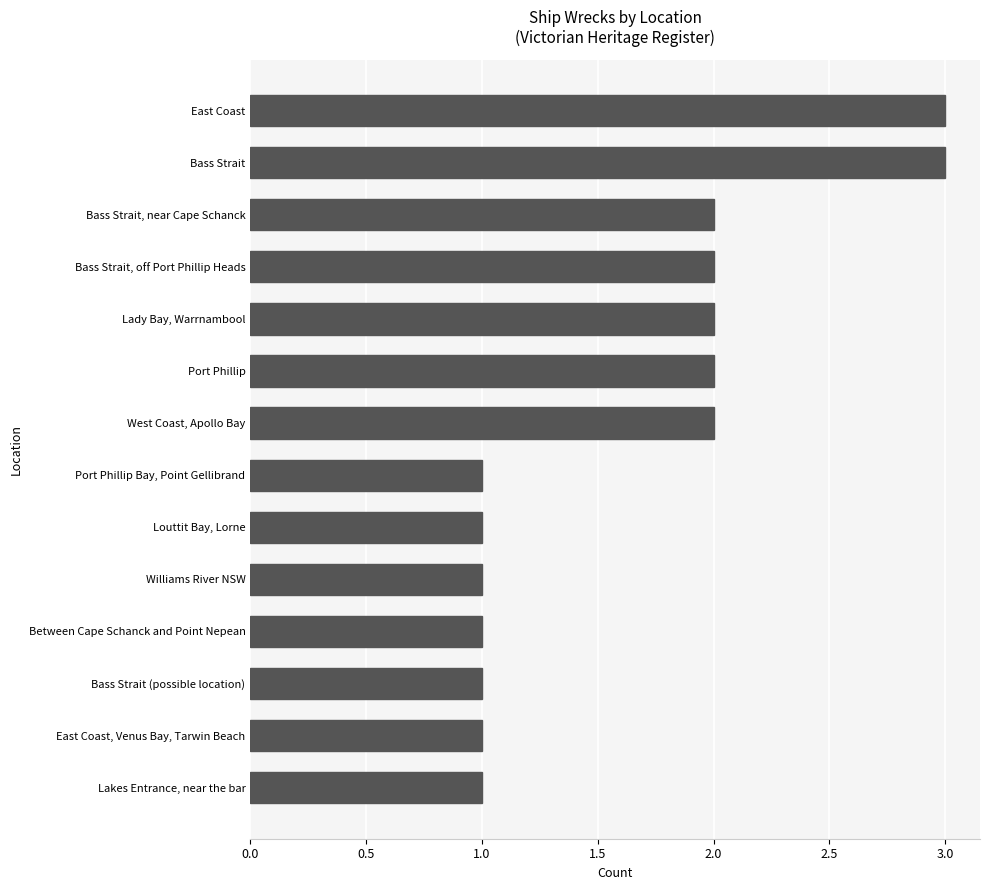

What is the ratio of the value at East Coast, Venus Bay, Tarwin Beach to the value at Bass Strait (possible location)?

1.0